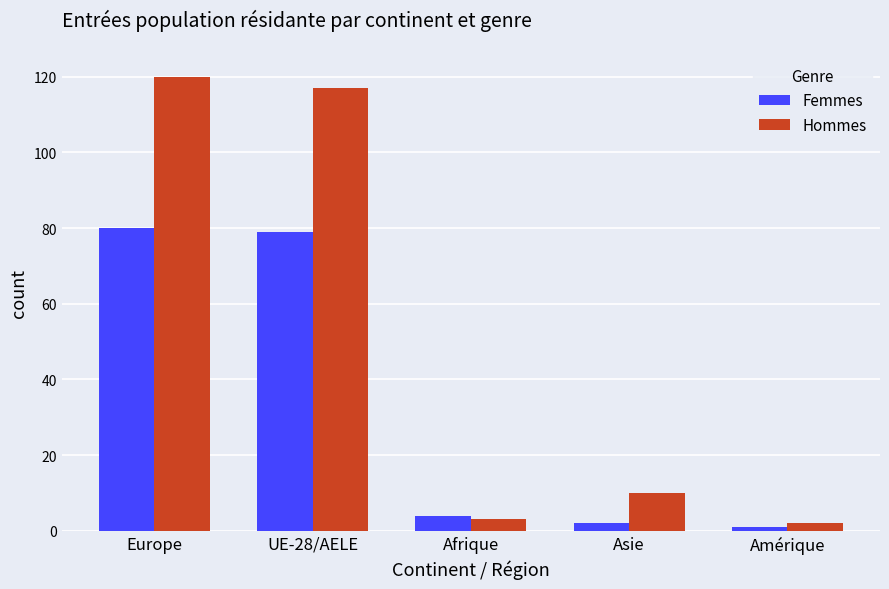

Where does the Femmes series first go above 4?

Europe